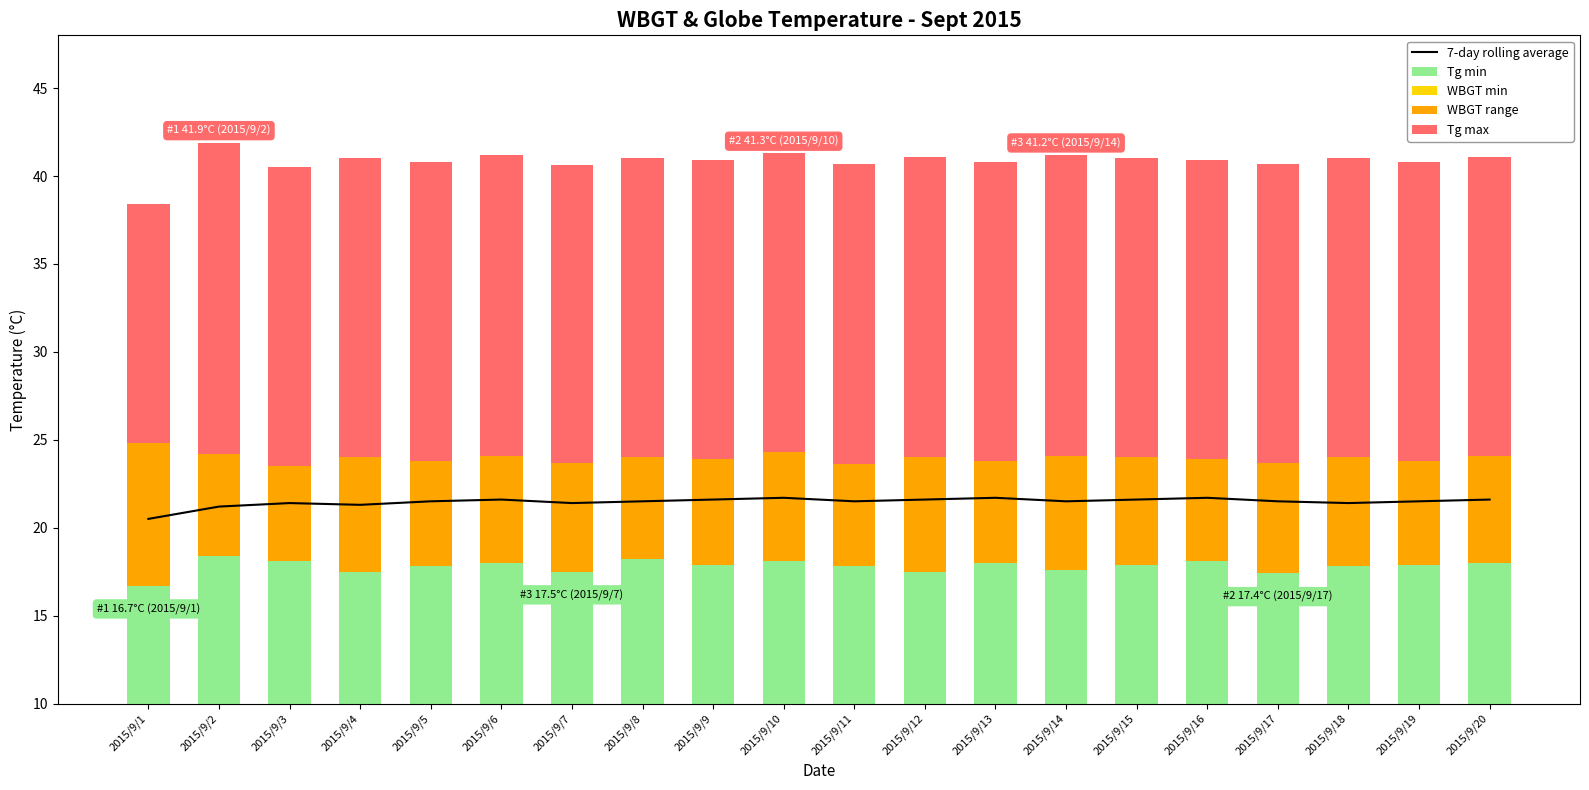

How many distinct data groups are displayed?

5